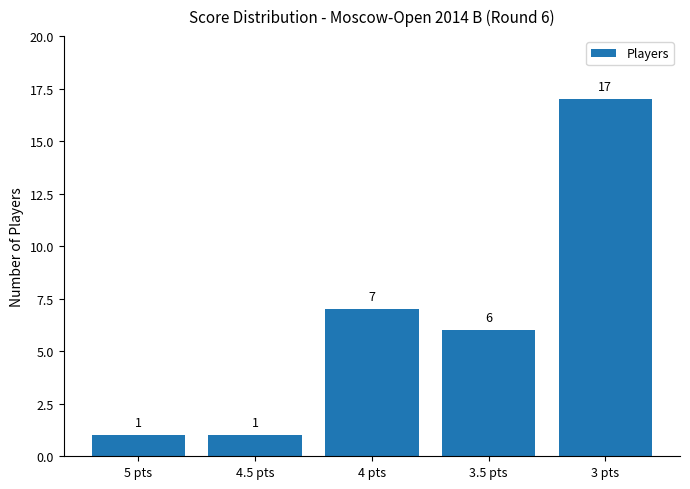

Is it true that the value at 4 pts is 11?

False